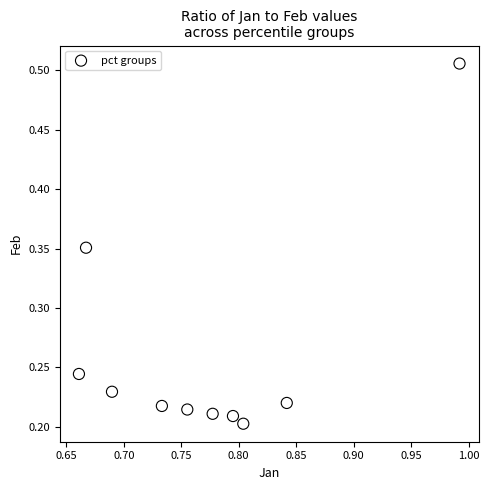

What is the average X value?

0.8